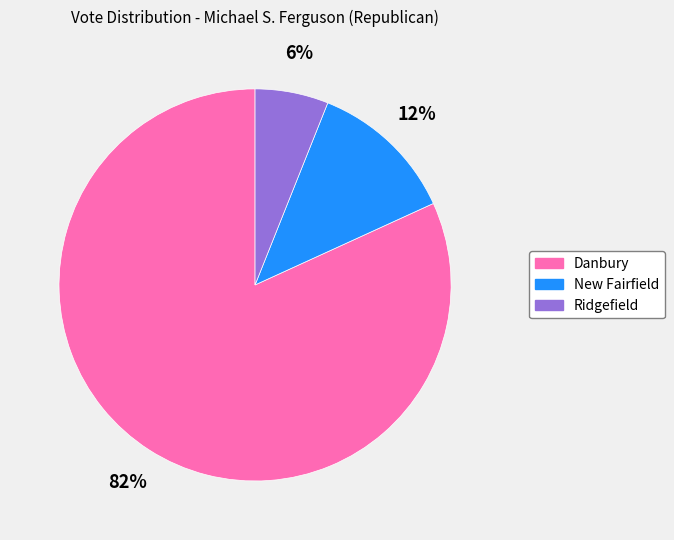

Which has a higher value, New Fairfield or Ridgefield?

New Fairfield